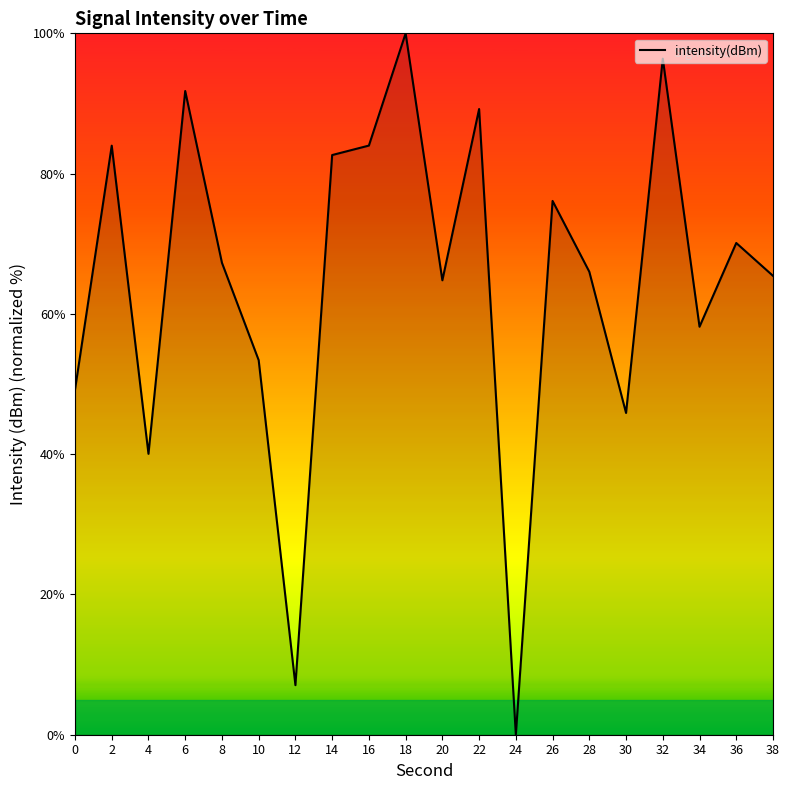

Reading right to left, list all the values displayed in this chart.

65.4	70.1	58.2	96.4	45.9	66.0	76.1	0.0	89.2	64.8	100.0	84.0	82.6	7.1	53.4	67.3	91.8	40.0	84.0	49.2